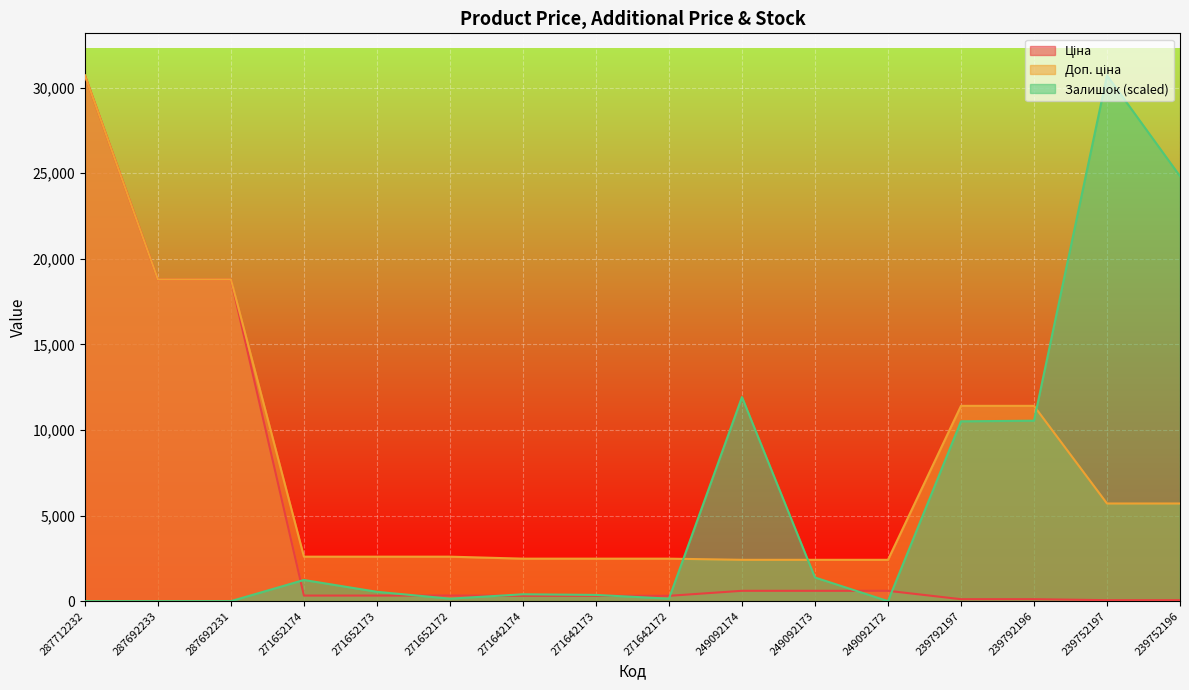

Between 271652173 and 239792197, which is larger?

271652173